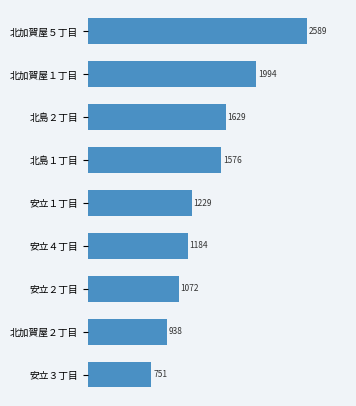

Approximately how many times larger is the value at 安立２丁目 compared to 安立４丁目?

0.9